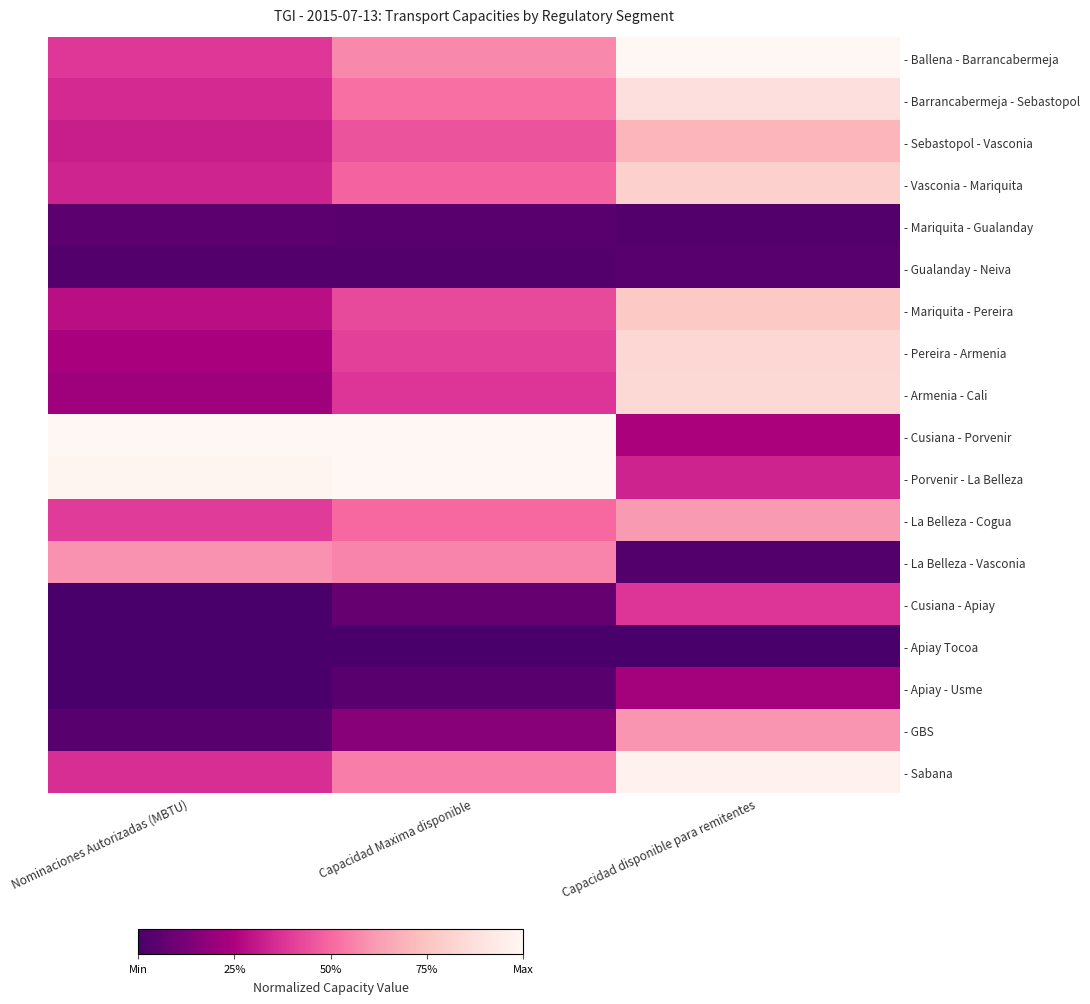

At which category is the sum across all series the highest?

Capacidad disponible para remitentes